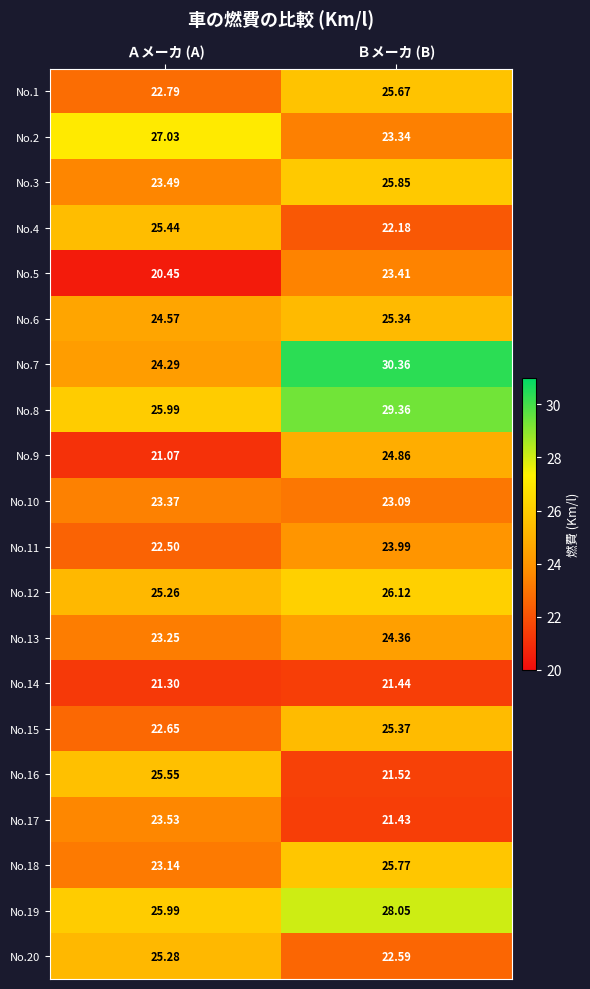

At which label is No.18 closest to 24?

Ａメーカ (A)